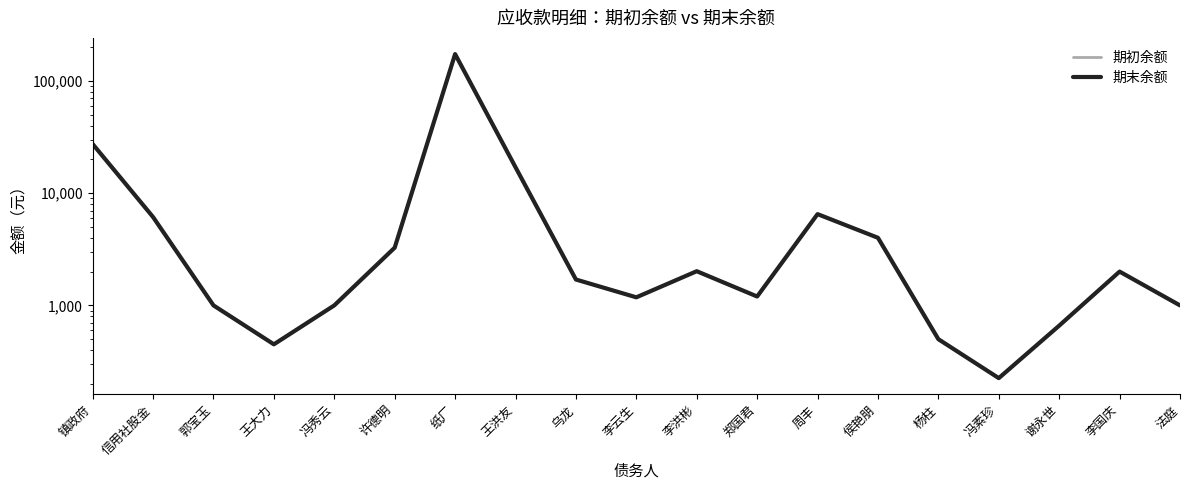

What is the total value across all series at 周丰?

13000.0